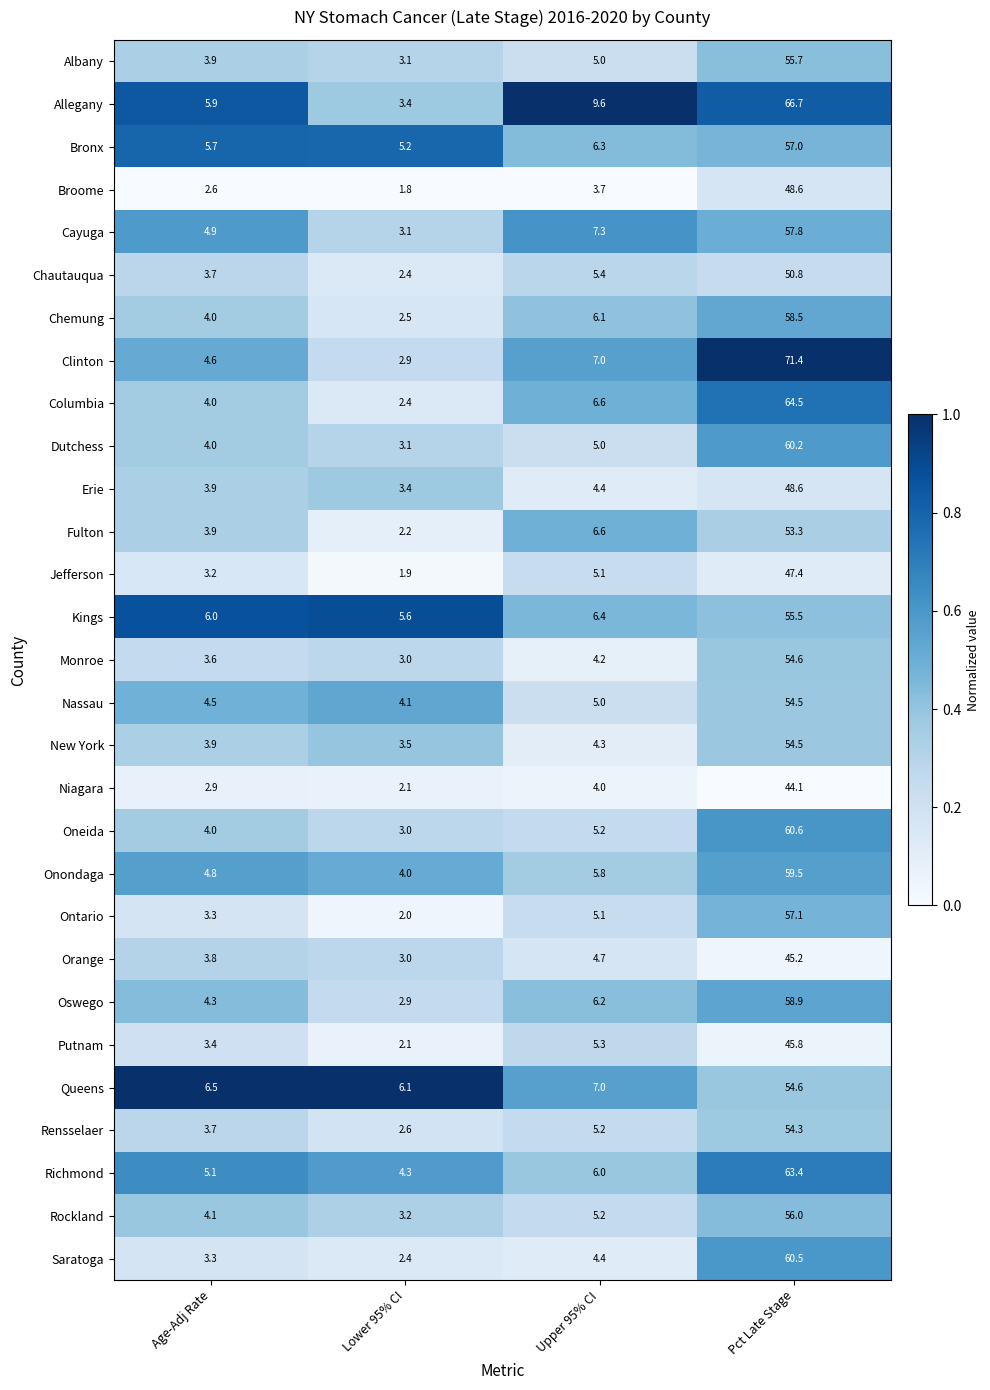

Which series has the widest spread of values?

Clinton